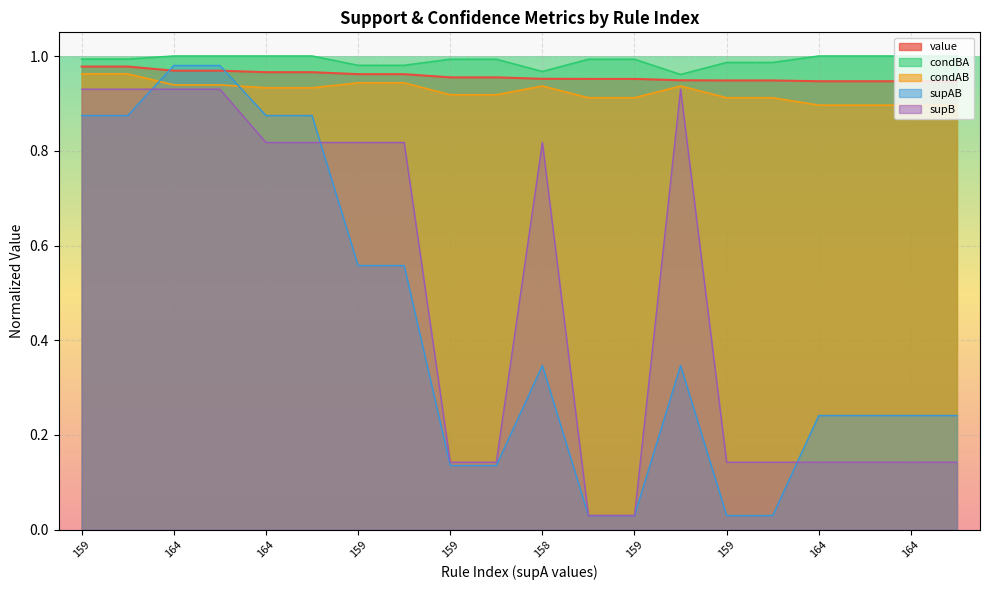

How many lines are shown in the chart?

5